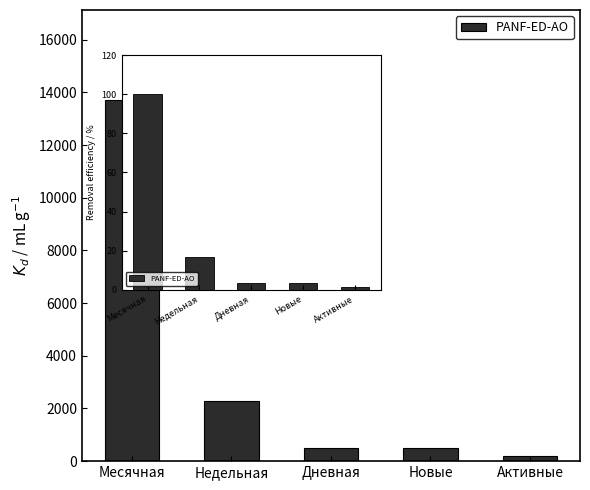

What is the approximate value at Месячная, to the nearest 100?

13700